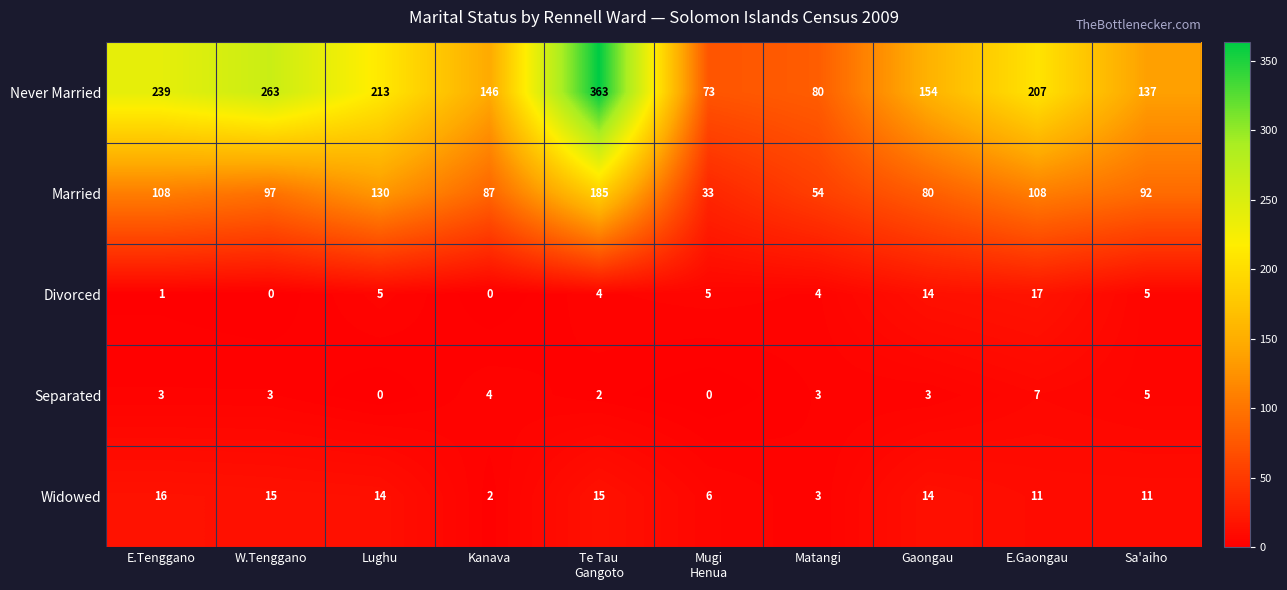

Read the Widowed value at Matangi, to the nearest 5.

5